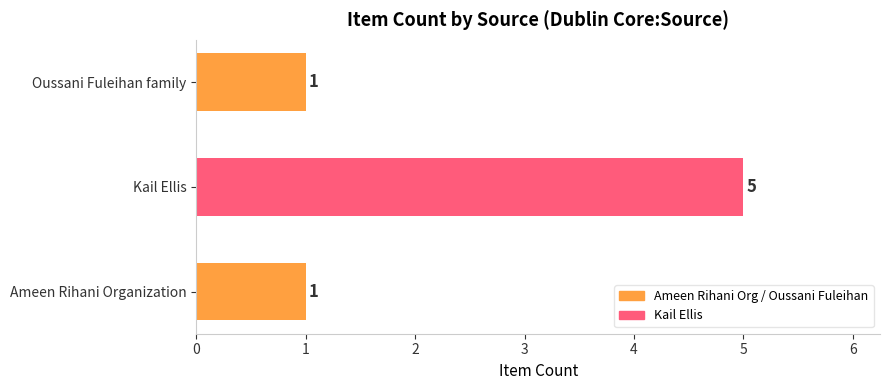

What is the difference between the maximum and second lowest values?

4